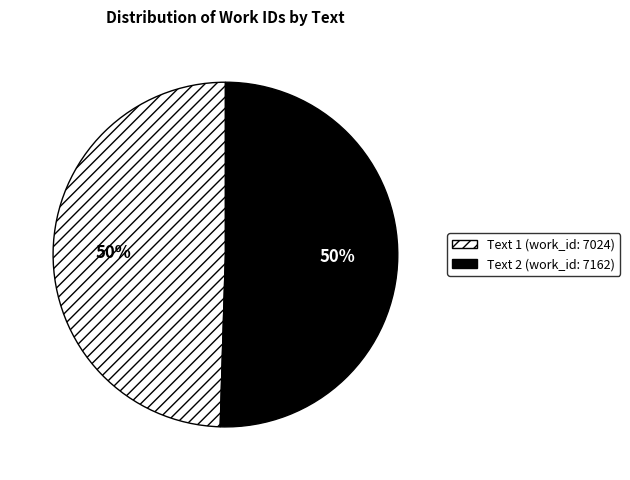

To the nearest percent, what is the average slice percentage?

50%